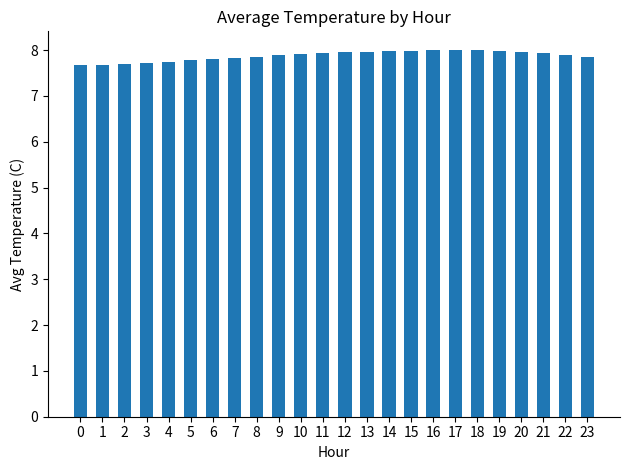

What is the average value?

7.9